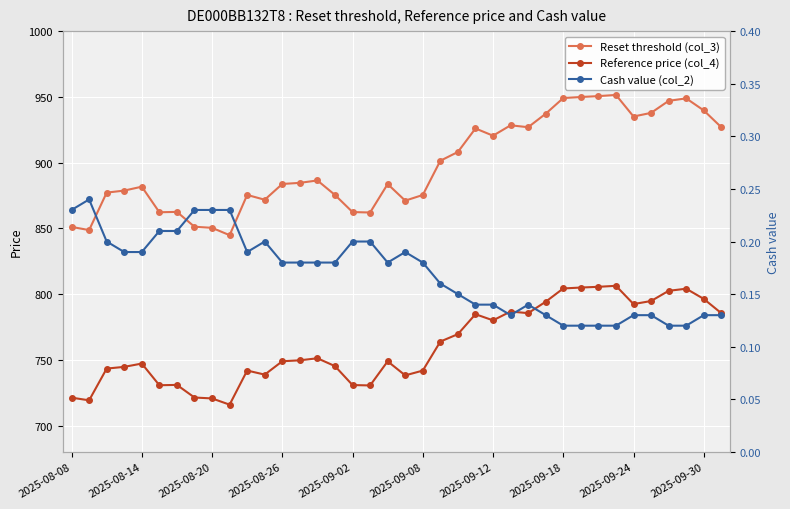

What are all the series names shown in the legend?

Reset threshold (col_3), Reference price (col_4), Cash value (col_2)